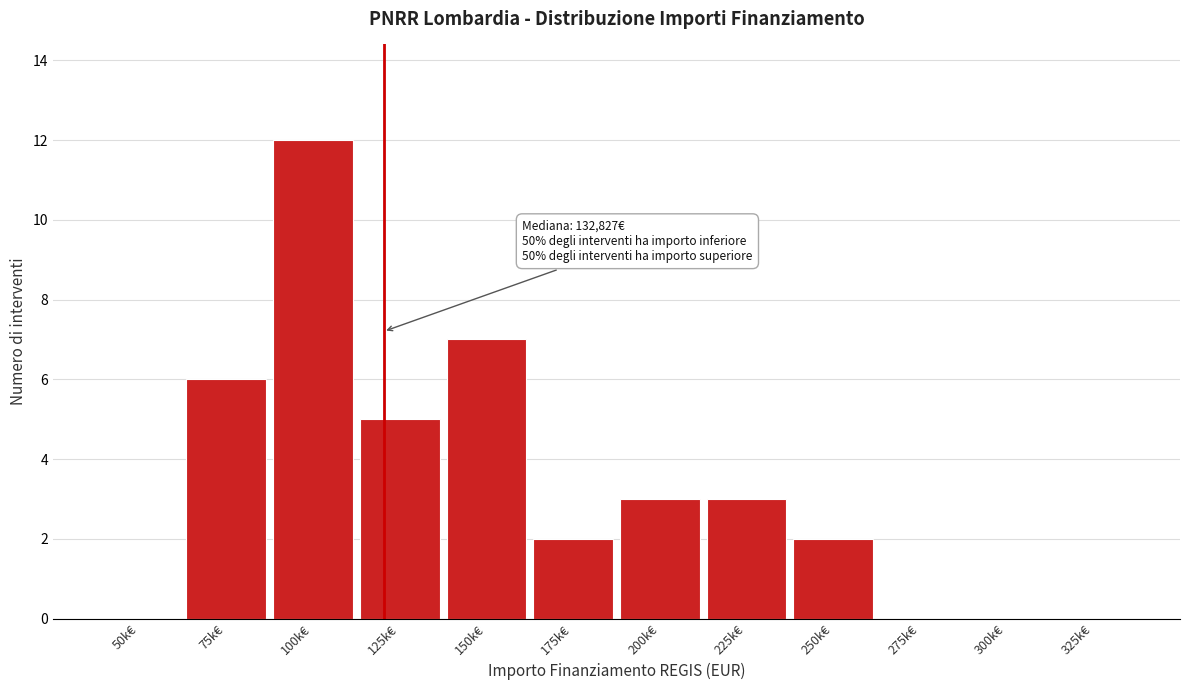

Reading left to right, list all the values displayed in this chart.

50k€=0	75k€=6	100k€=12	125k€=5	150k€=7	175k€=2	200k€=3	225k€=3	250k€=2	275k€=0	300k€=0	325k€=0